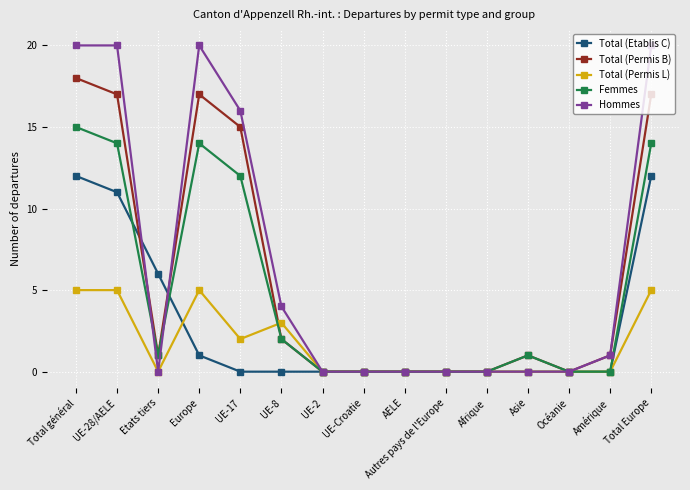

What is the label of the 2nd point from the right?

Amérique